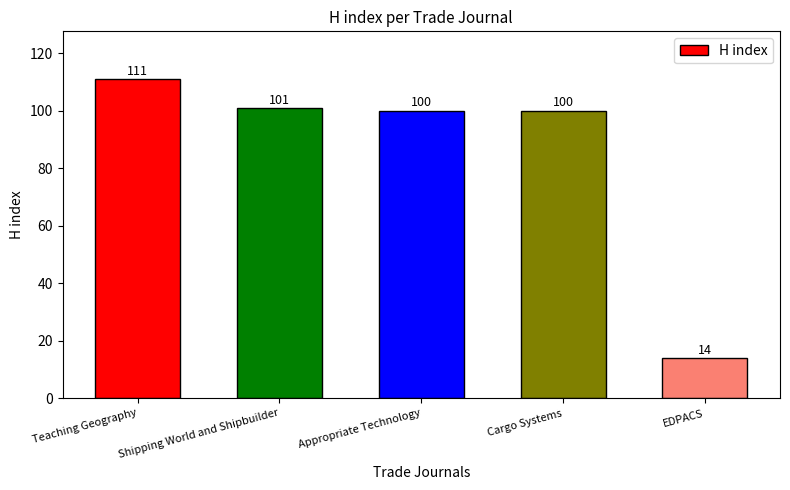

What is the greatest value displayed?

111